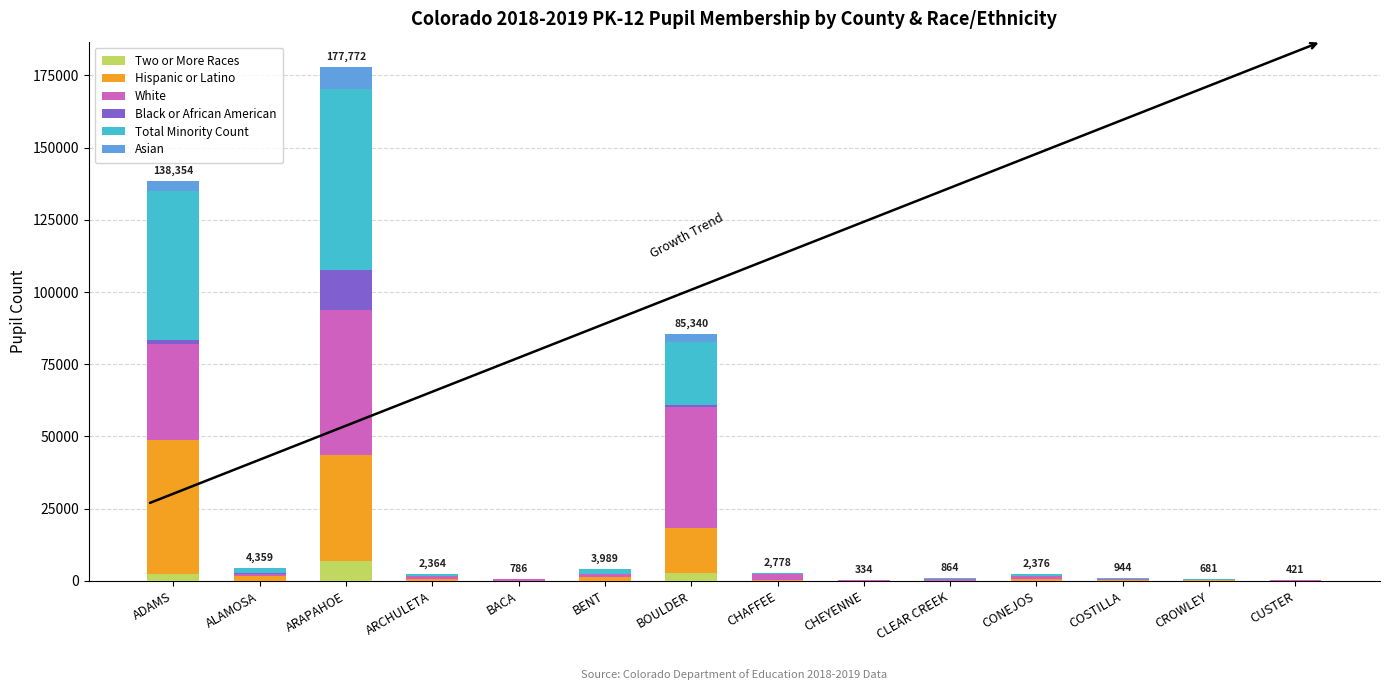

At which label does Two or More Races reach its peak?

ARAPAHOE